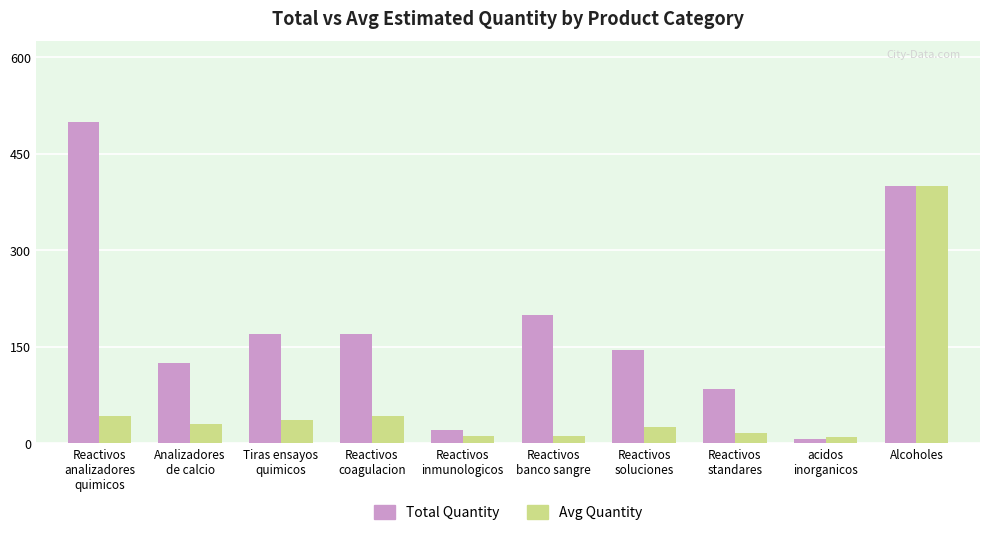

True or false: Avg Quantity has a value of 73 at Reactivos
coagulacion.

False